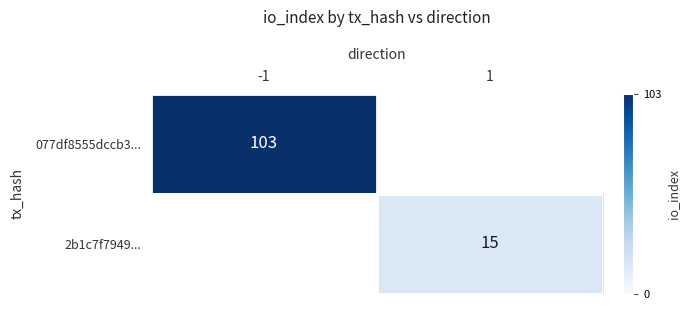

The 2b1c7f7949... series shows 15 at 1. True or false?

True